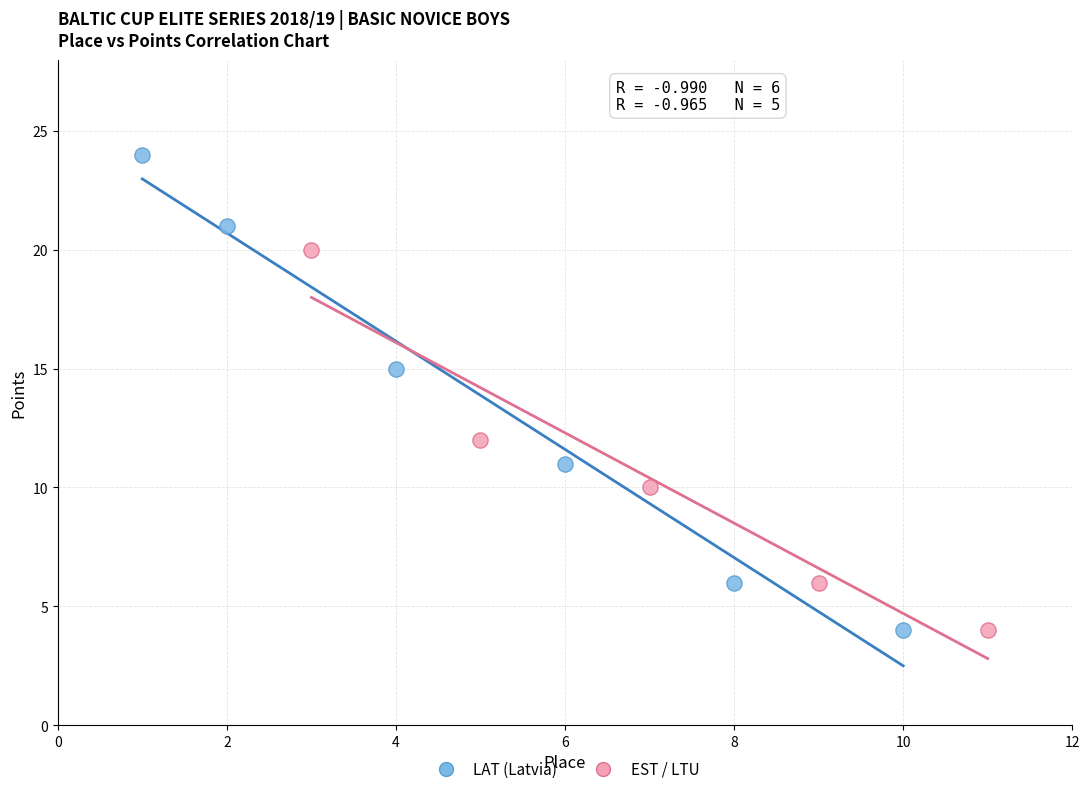

Which series has the largest Y range (max minus min)?

LAT (Latvia)